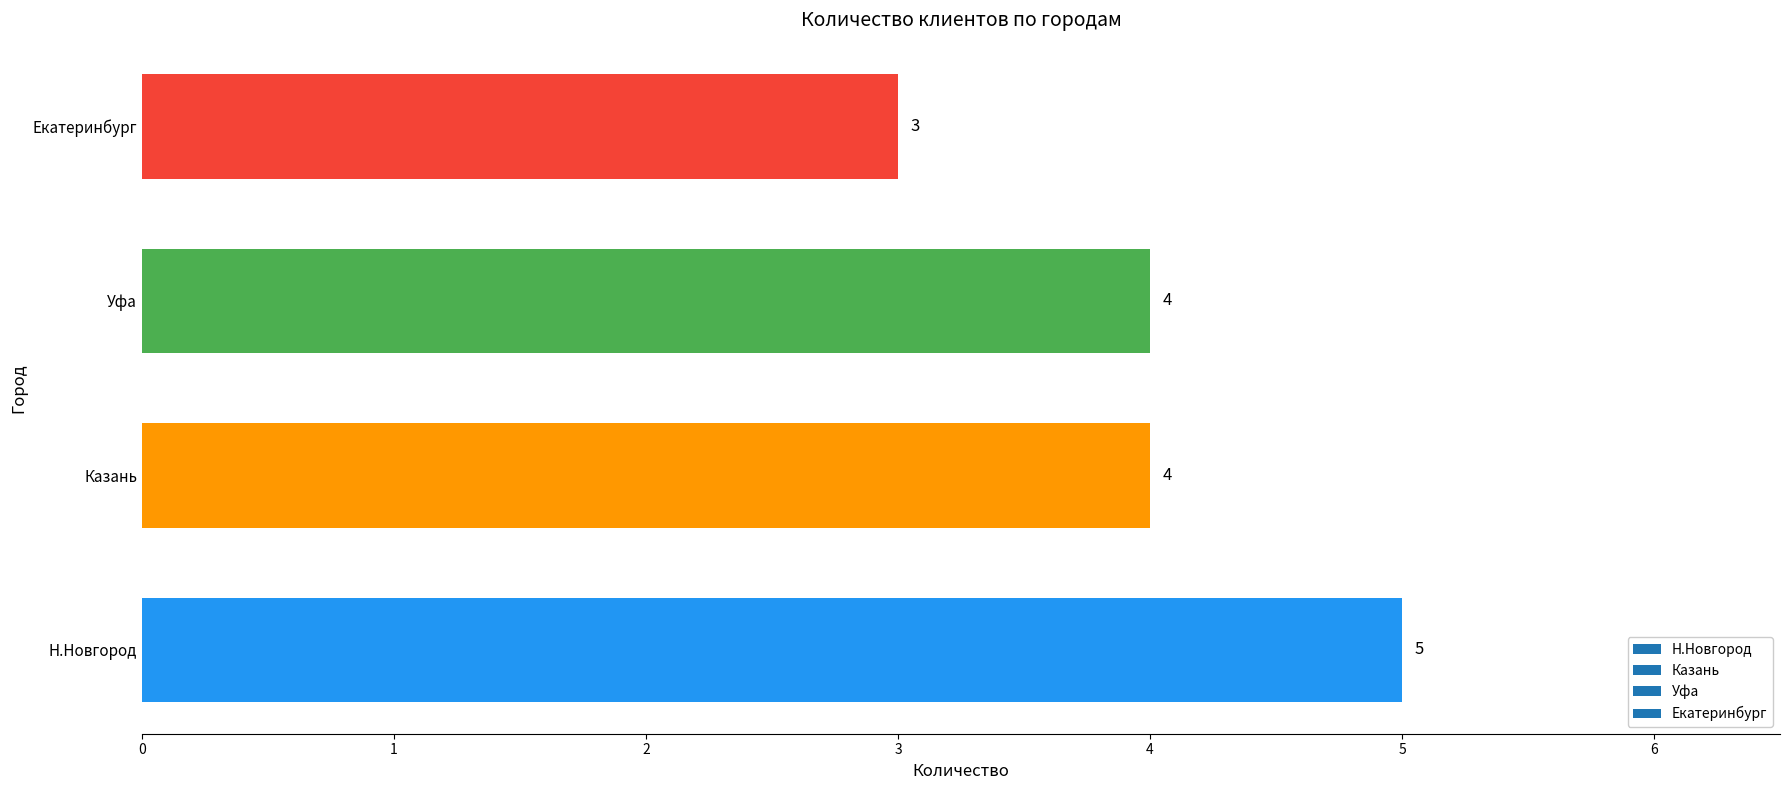

How many values are between 4 and 5?

3